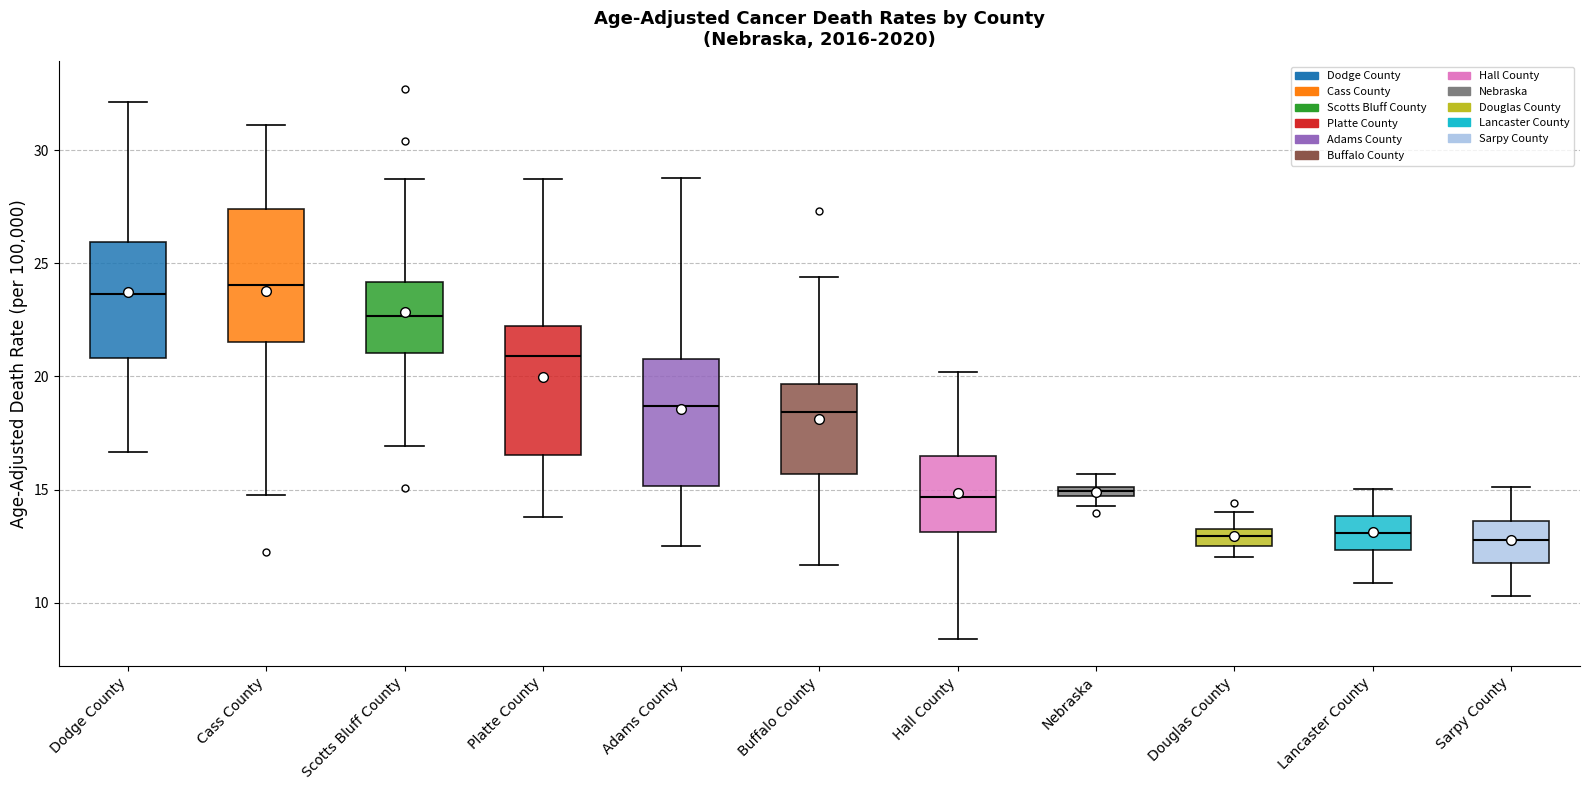

Where does the upper whisker of the box for Dodge County end on the y-axis? The values are not printed on the chart, so give them approximately, as read against the axis.

32.0